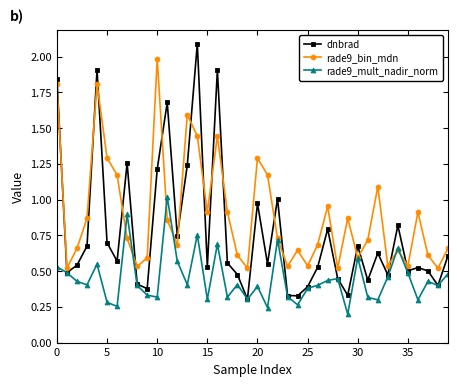

What are all the series names shown in the legend?

dnbrad, rade9_bin_mdn, rade9_mult_nadir_norm